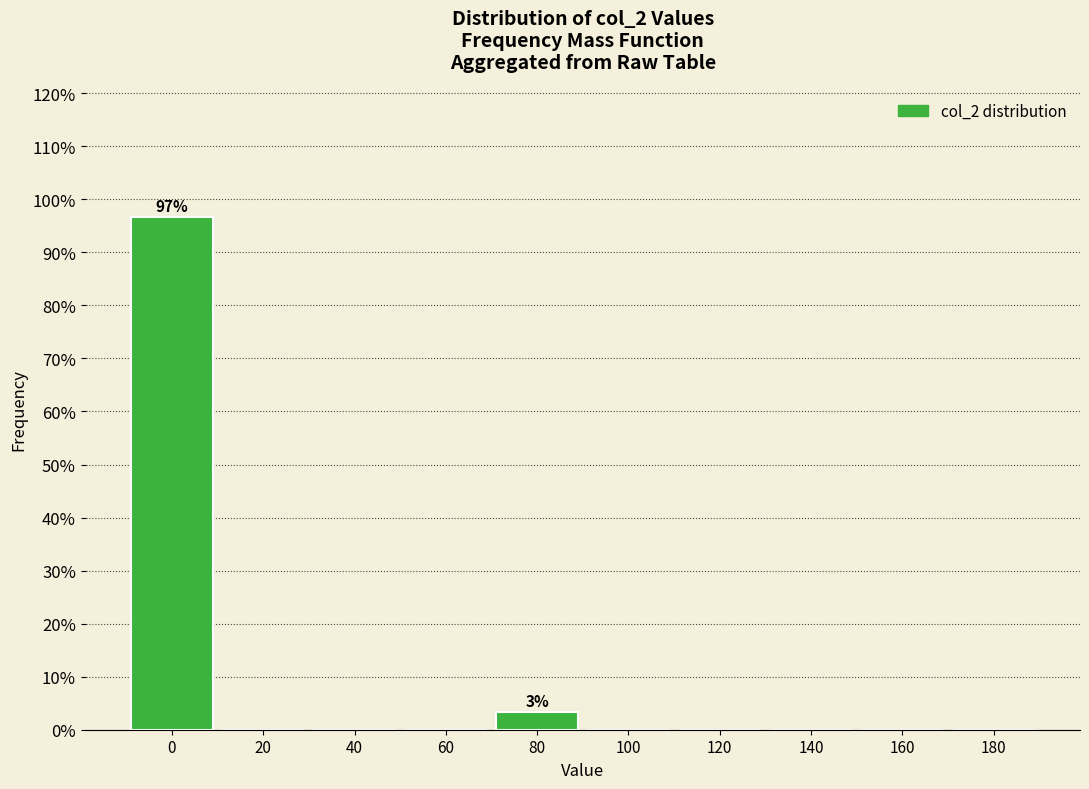

Reading right to left, transcribe all the data shown in this chart.

180=0.0	160=0.0	140=0.0	120=0.0	100=0.0	80=3.3	60=0.0	40=0.0	20=0.0	0=96.7